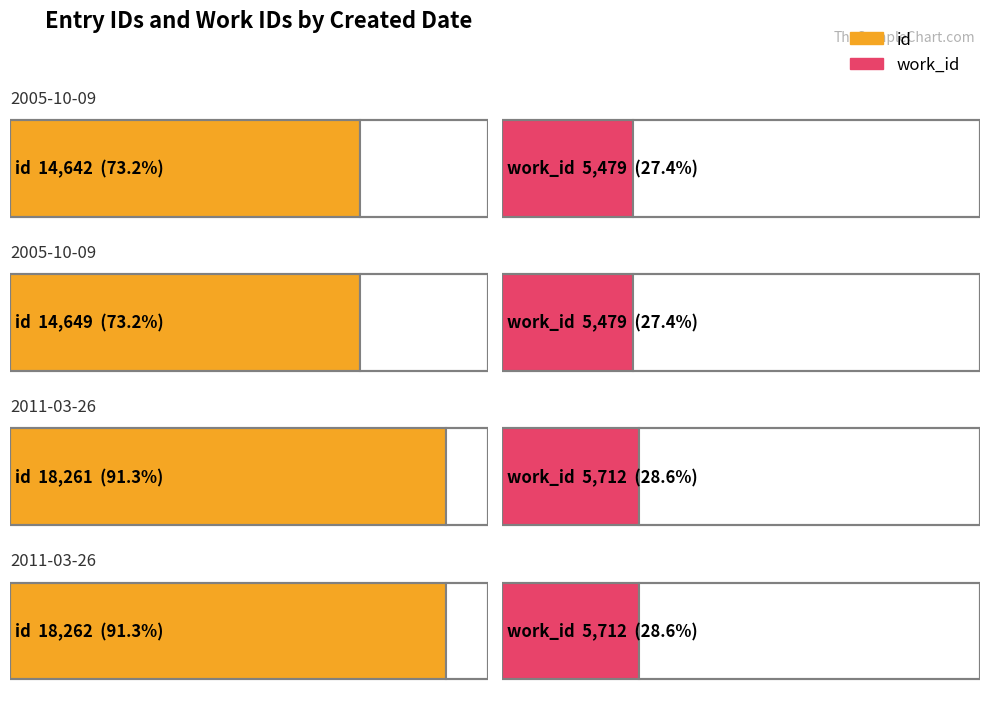

At which label does id reach its minimum?

2005-10-09